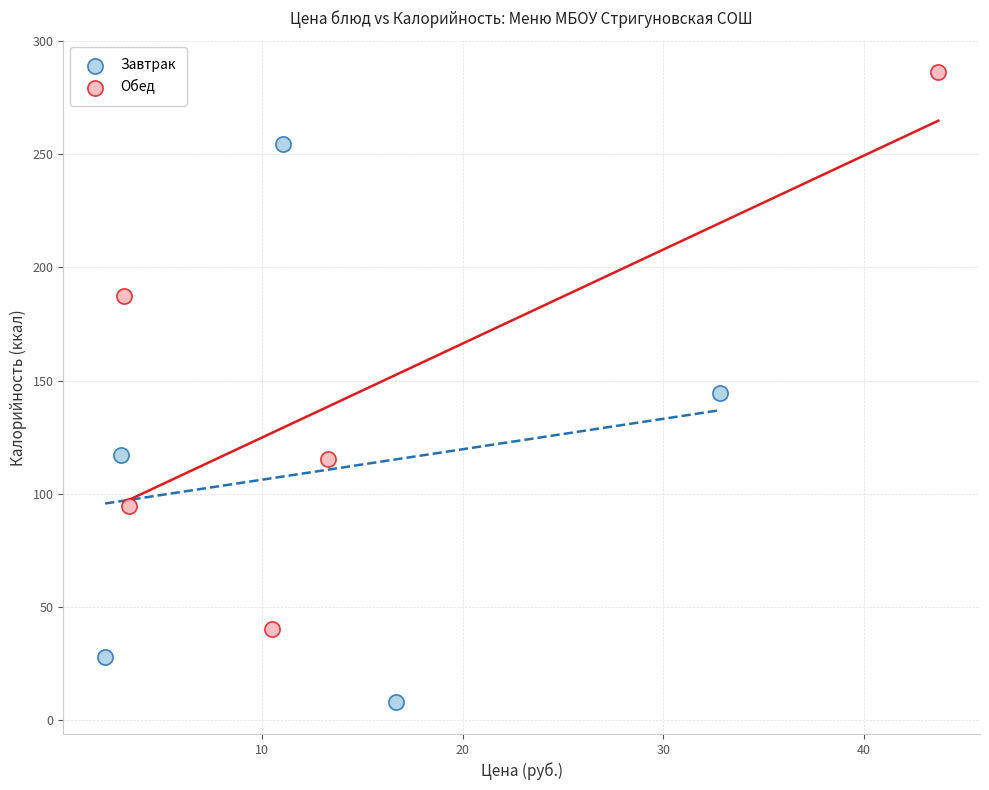

Which series contains the highest Y value?

Обед